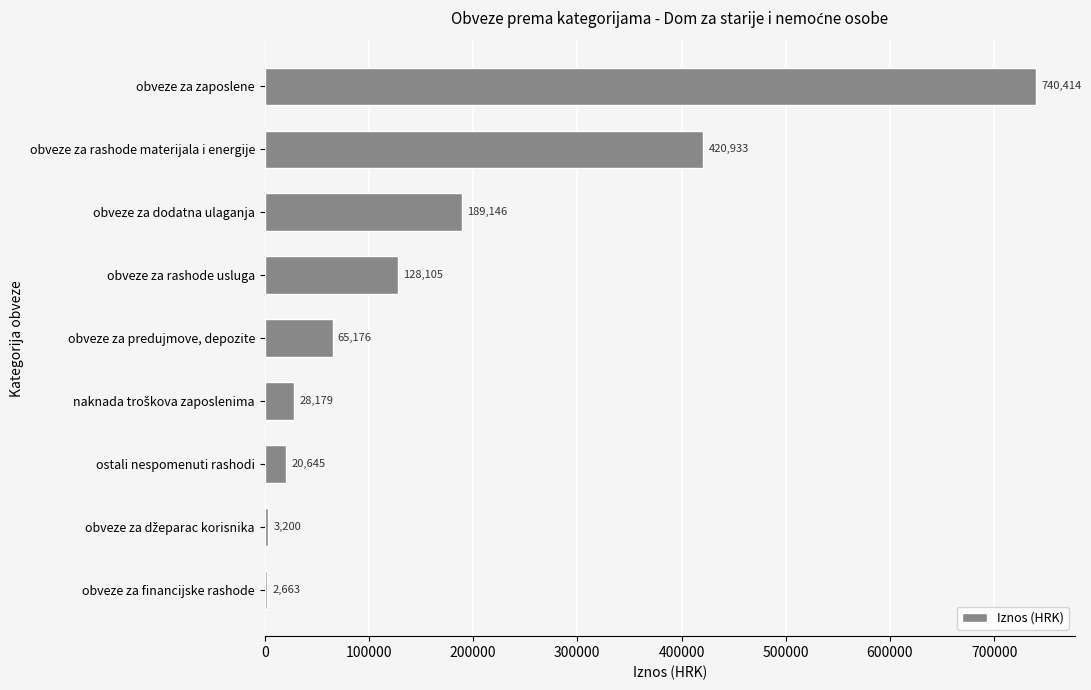

What is the average value?

177607